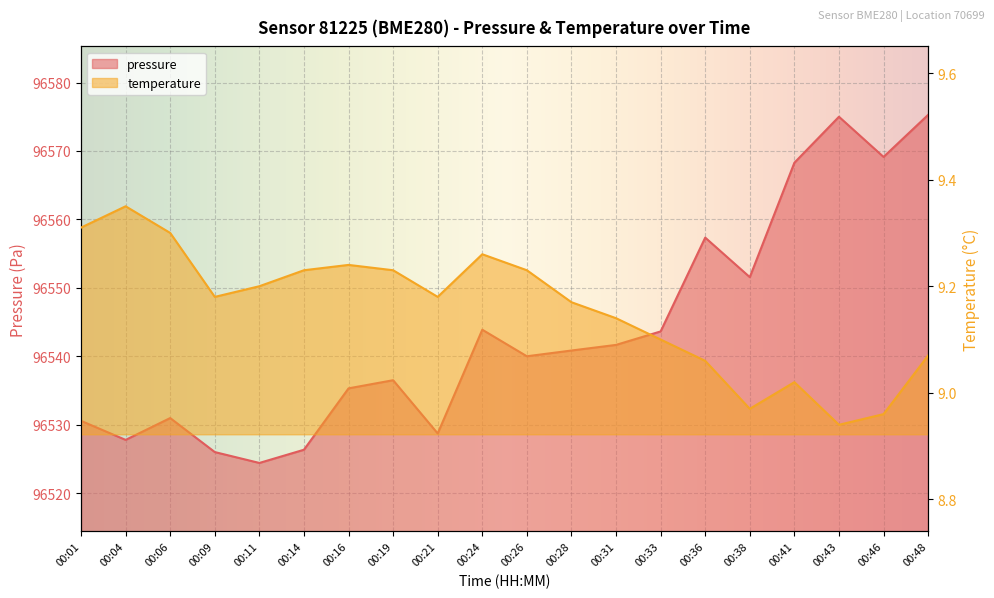

List the labels in order of pressure value, smallest first.

00:11, 00:09, 00:14, 00:04, 00:21, 00:01, 00:06, 00:16, 00:19, 00:26, 00:28, 00:31, 00:33, 00:24, 00:38, 00:36, 00:41, 00:46, 00:43, 00:48